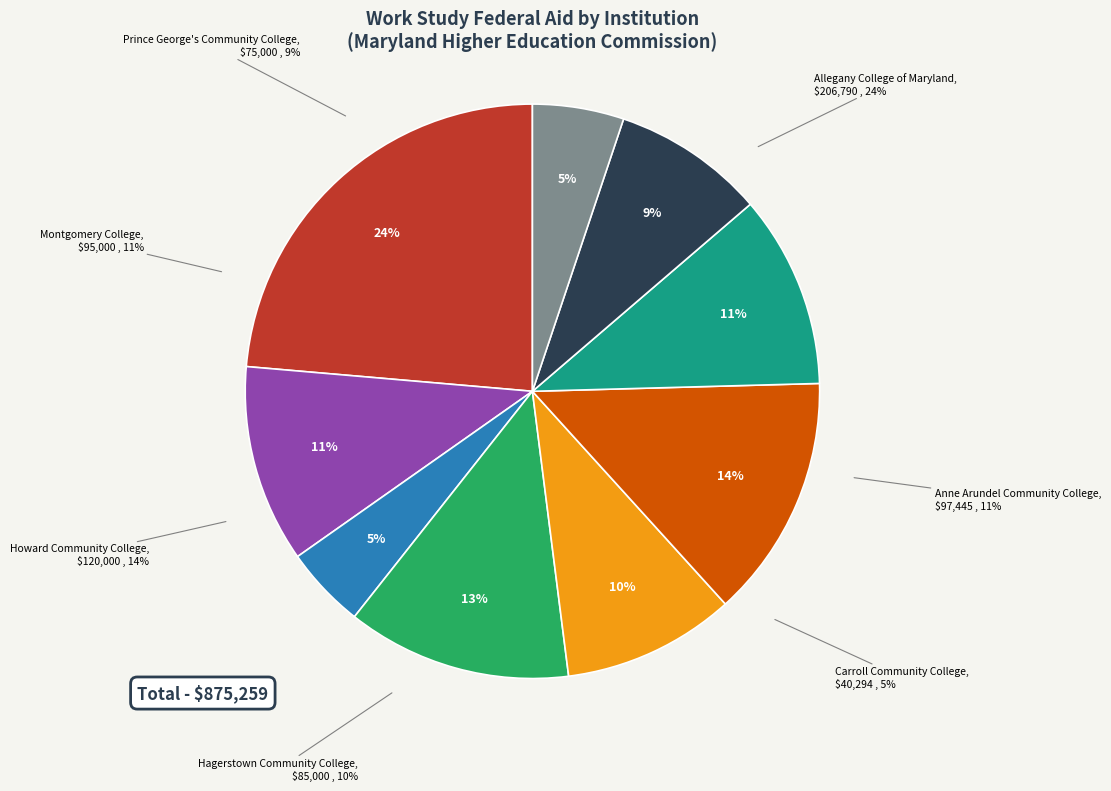

What is the change in value from Anne Arundel Community College to Prince George's Community College?

-22445